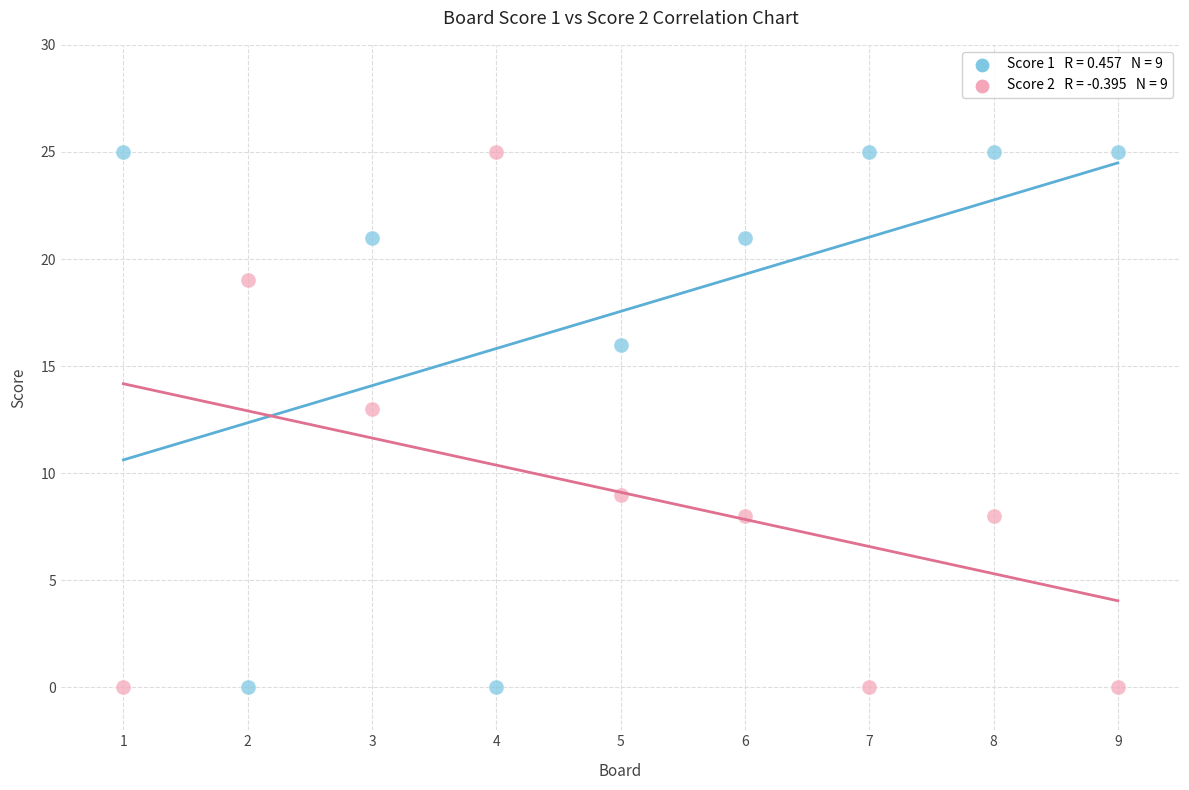

Across all series, what Y value is closest to 12?

13